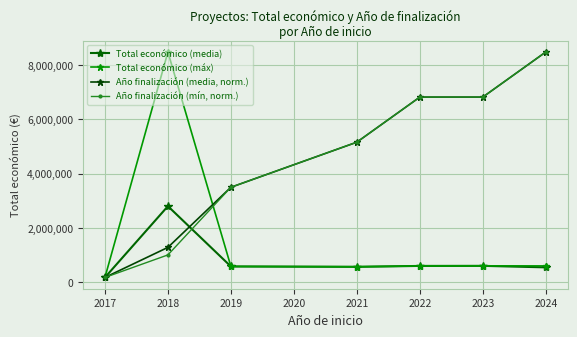

What is the total value across all series at 2018?

13569314.5